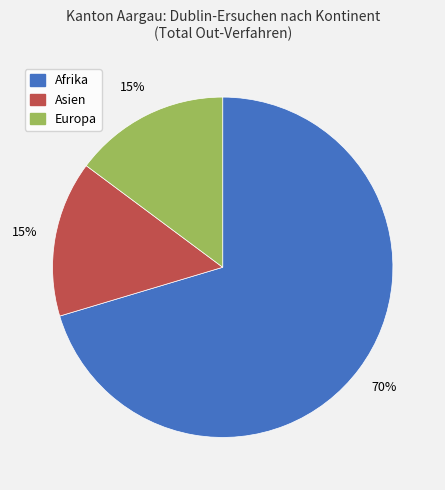

Is there any slice that represents more than half of the pie?

Yes